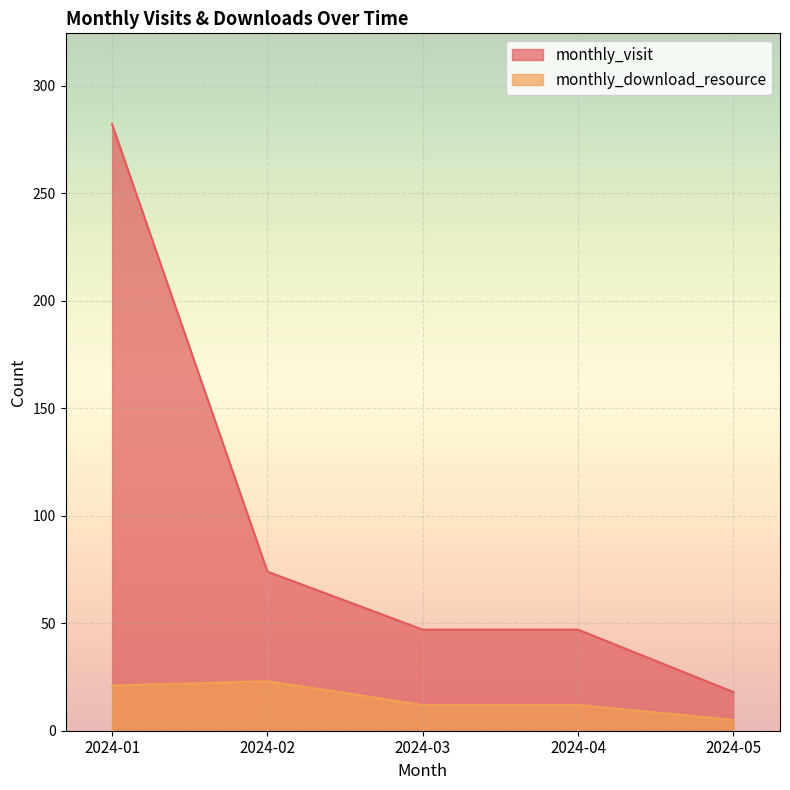

True or false: monthly_download_resource and monthly_visit cross at least once.

False